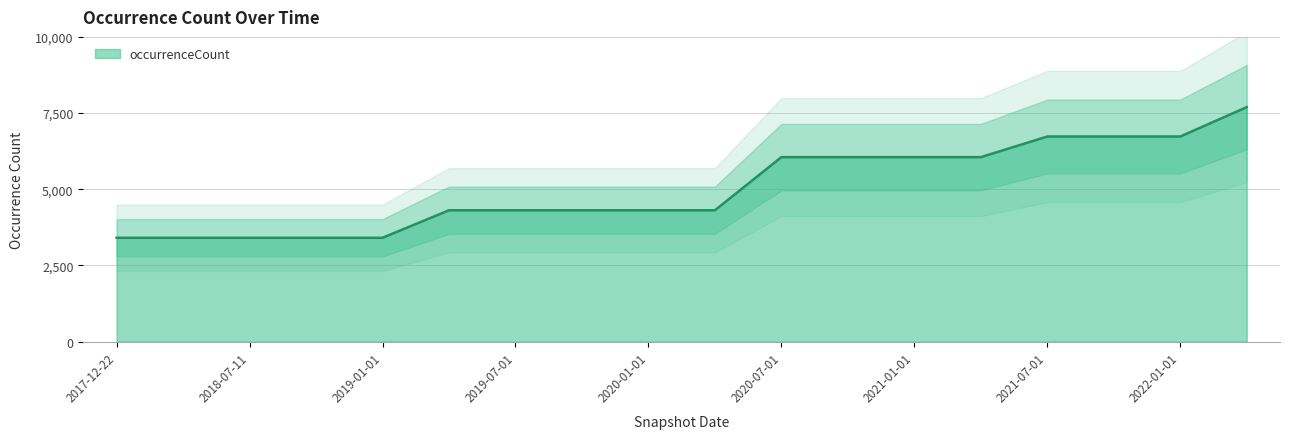

Approximately how many times larger is the value at 2020-07-01 compared to 2019-01-01?

1.8